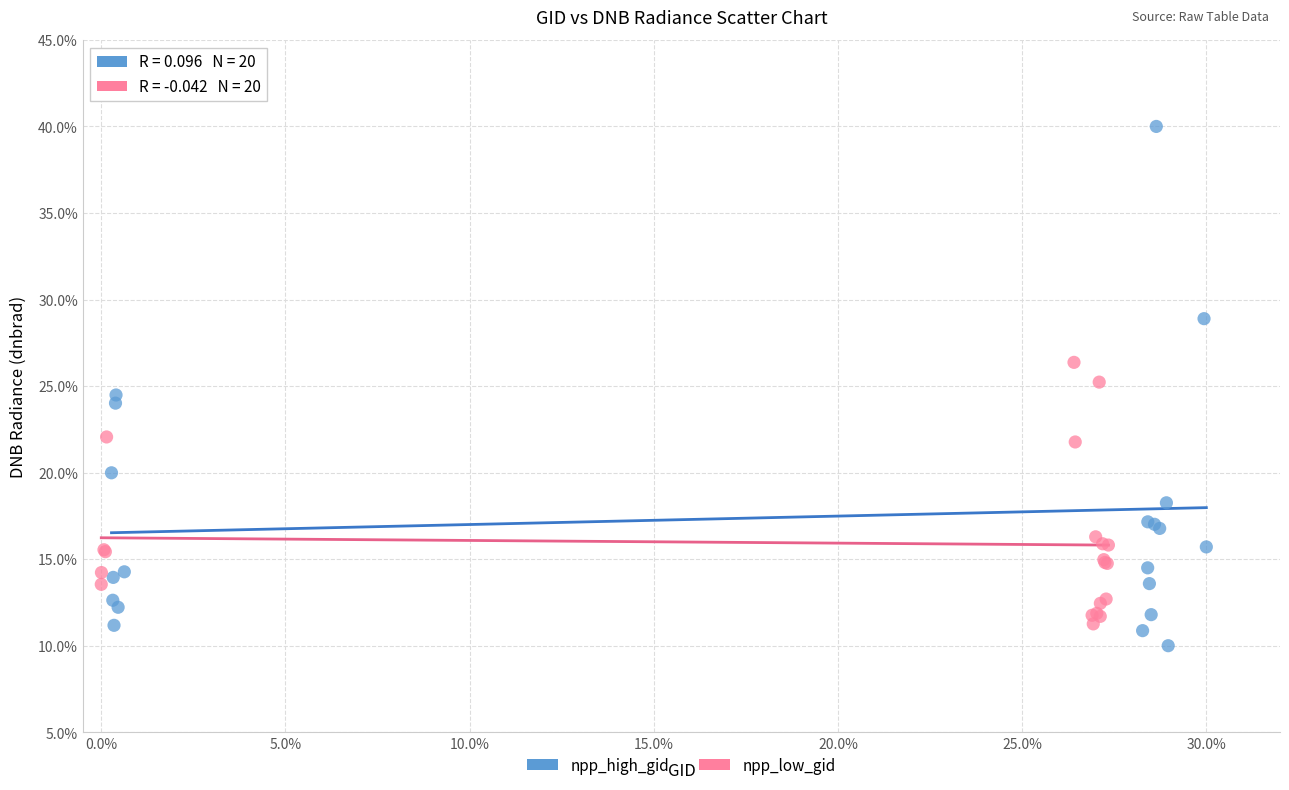

Which series contains the lowest Y value?

npp_high_gid